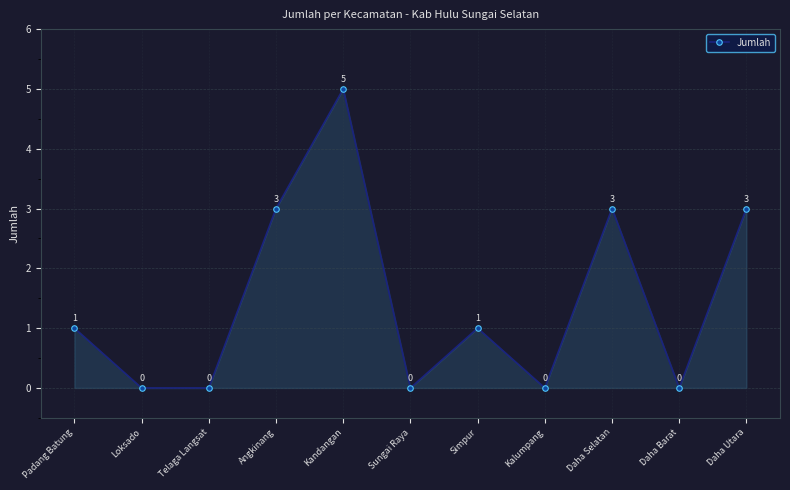

True or false: there are more than 1 points higher than both neighbors.

True